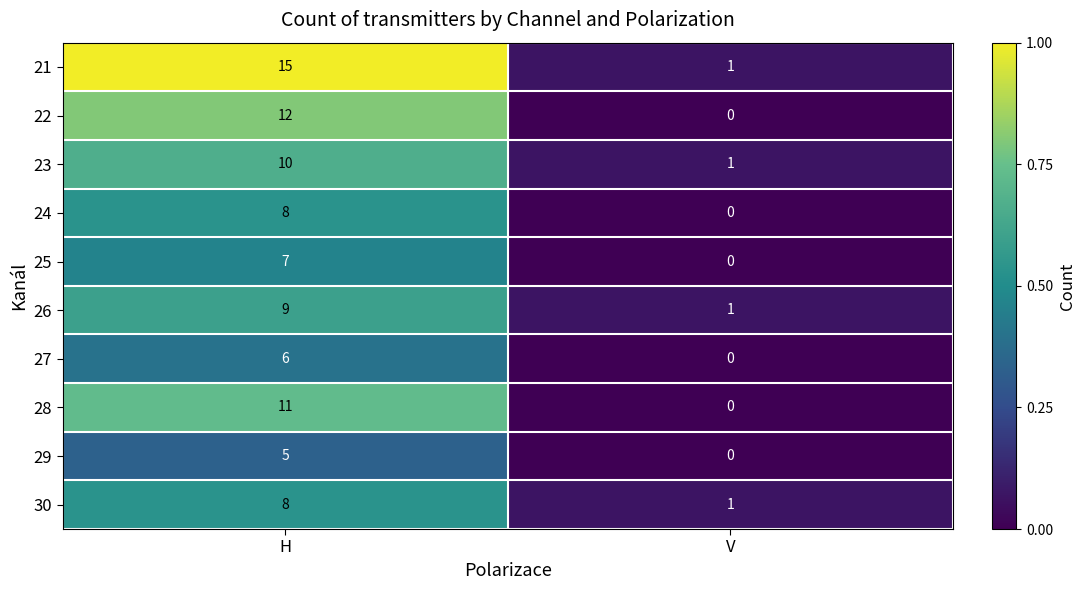

Rank the categories by 25 value from highest to lowest.

H, V